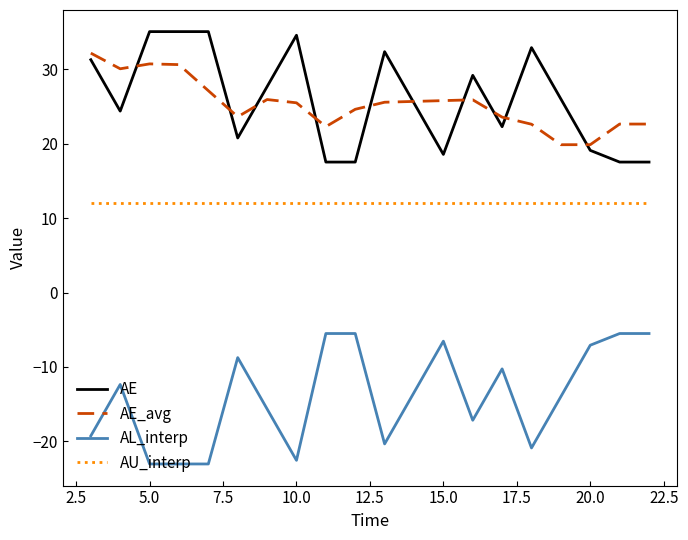

What is the maximum value shown in the chart?

35.1